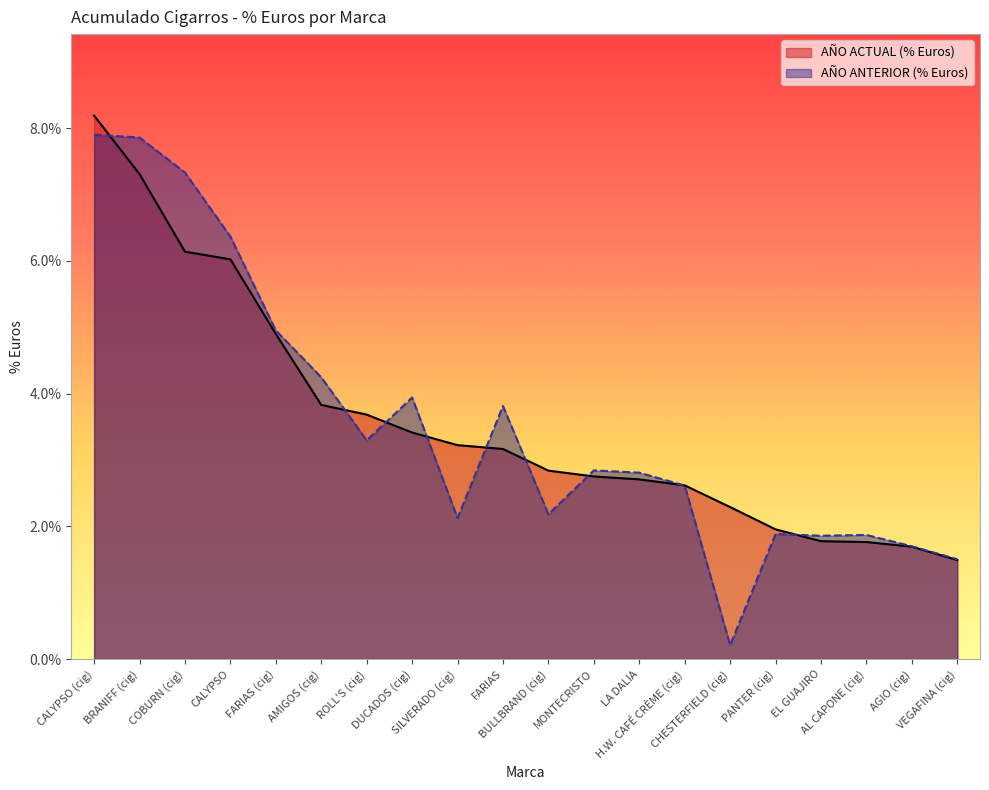

Reading left to right, what are all the values shown in this chart?

AÑO ACTUAL (% Euros): 0.1	0.1	0.1	0.1	0.0	0.0	0.0	0.0	0.0	0.0	0.0	0.0	0.0	0.0	0.0	0.0	0.0	0.0	0.0	0.0
AÑO ANTERIOR (% Euros): 0.1	0.1	0.1	0.1	0.0	0.0	0.0	0.0	0.0	0.0	0.0	0.0	0.0	0.0	0.0	0.0	0.0	0.0	0.0	0.0